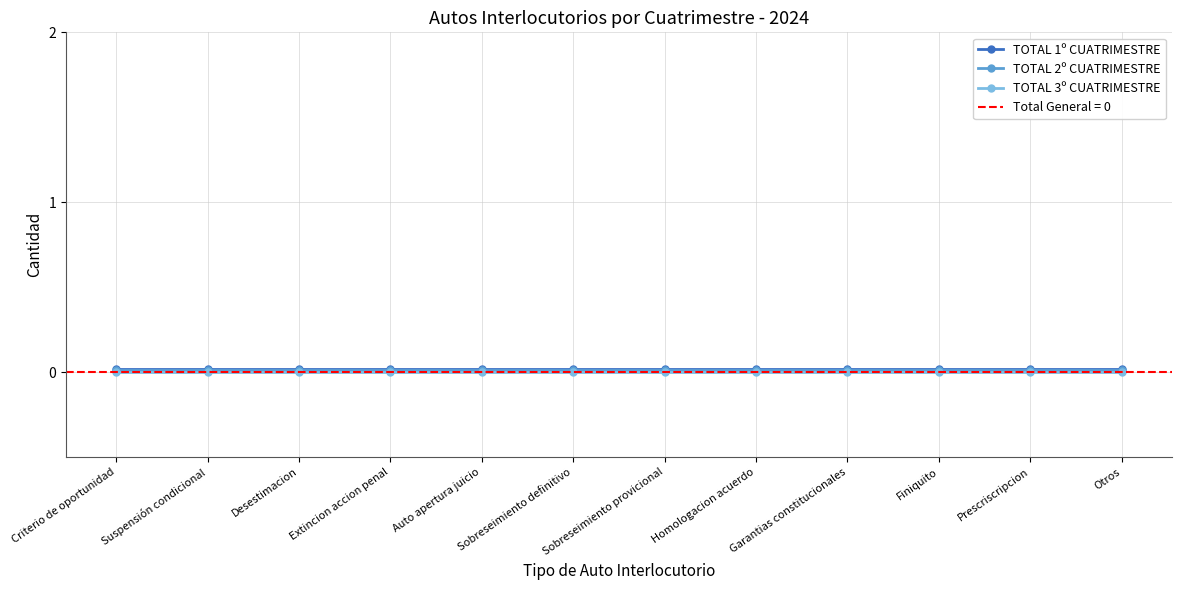

Which series has the widest spread of values?

TOTAL 1º CUATRIMESTRE